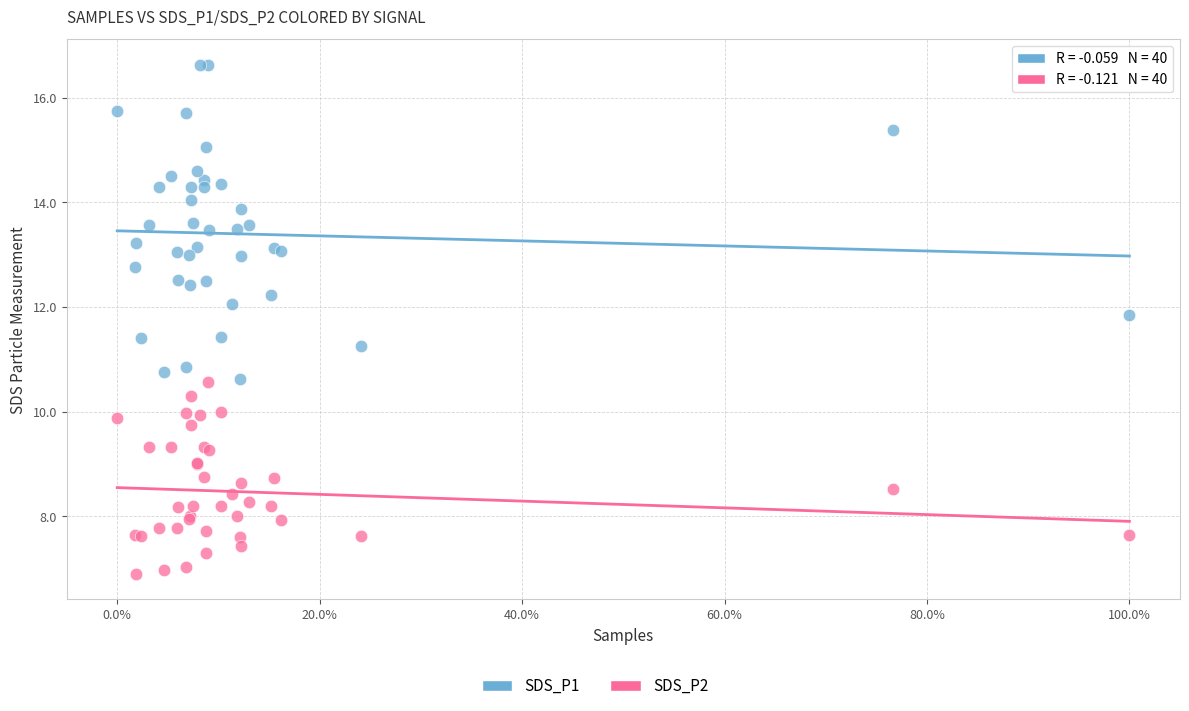

Which series has the largest Y range (max minus min)?

SDS_P1